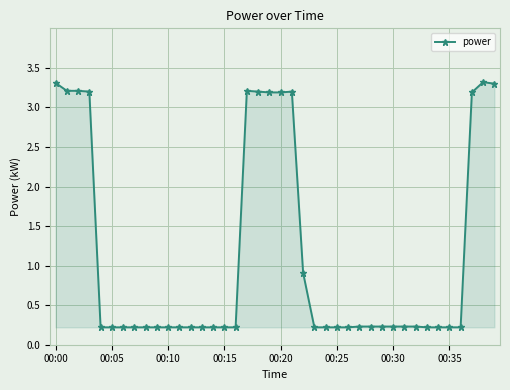

What is the value of the 36th point from the left?

0.2